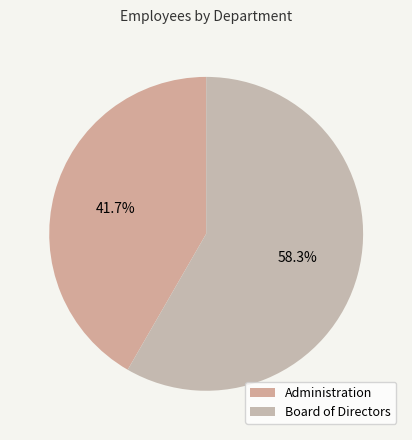

To the nearest percent, what is the difference between the largest and smallest slice percentages?

17%